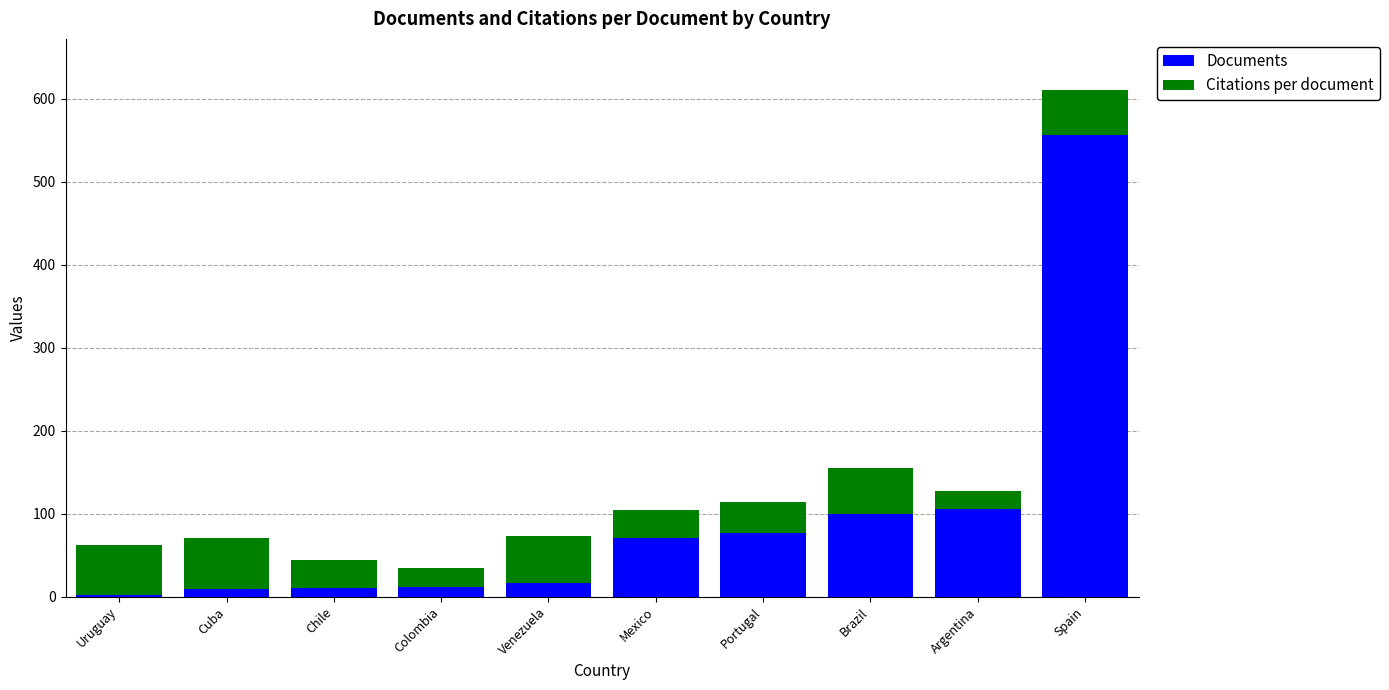

At which label does Documents reach its peak?

Spain